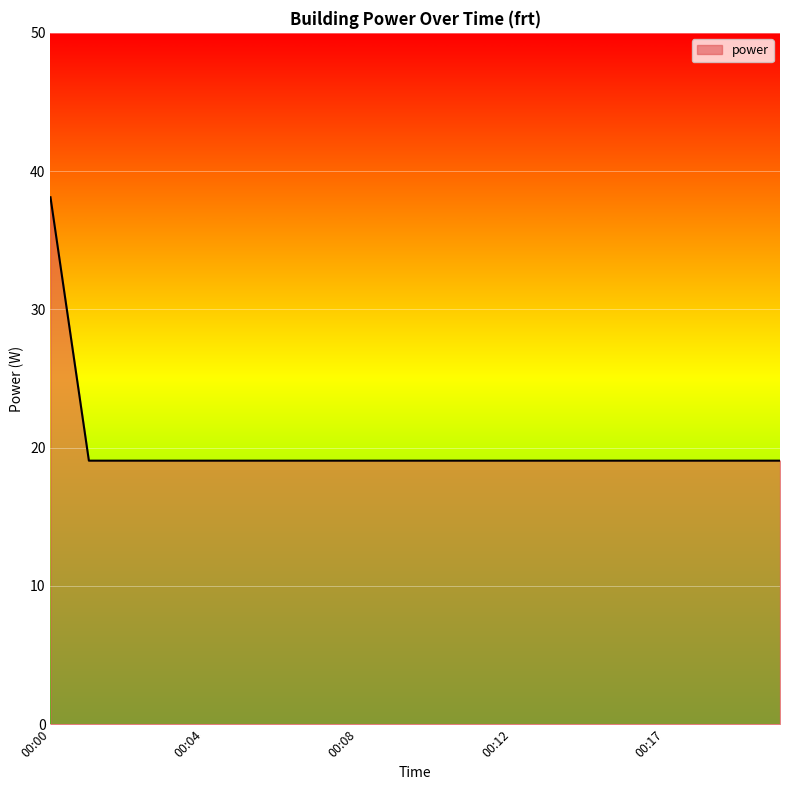

What is the minimum value shown in the chart?

19.1